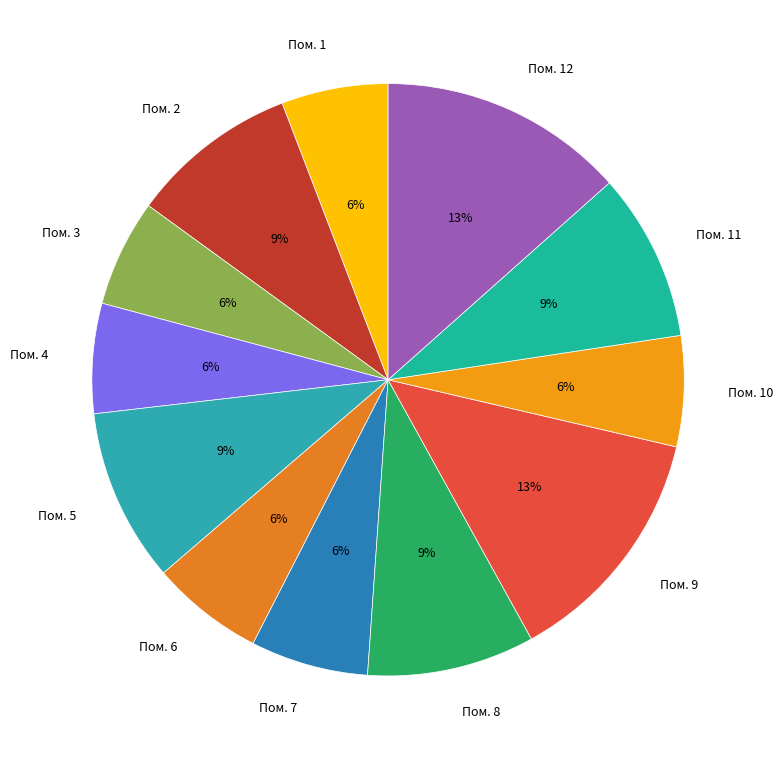

What percentage is the Пом. 8 slice, to the nearest percent?

9%